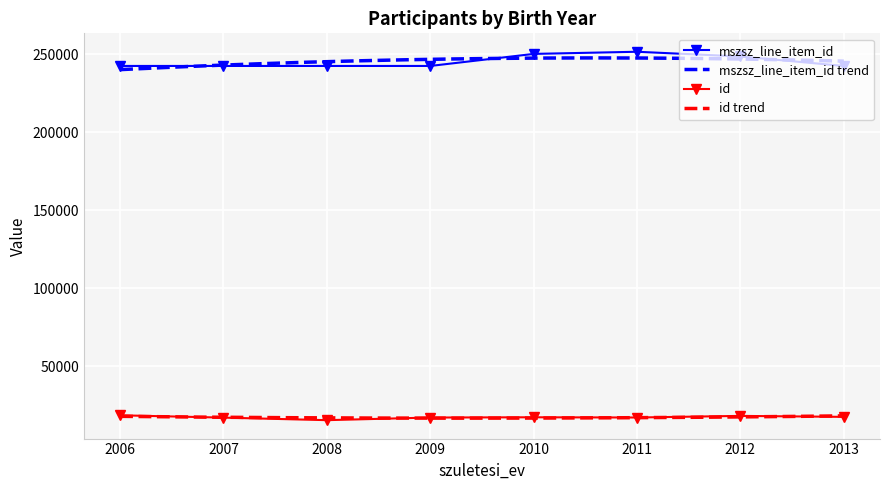

Which series has the largest total across all categories?

mszsz_line_item_id